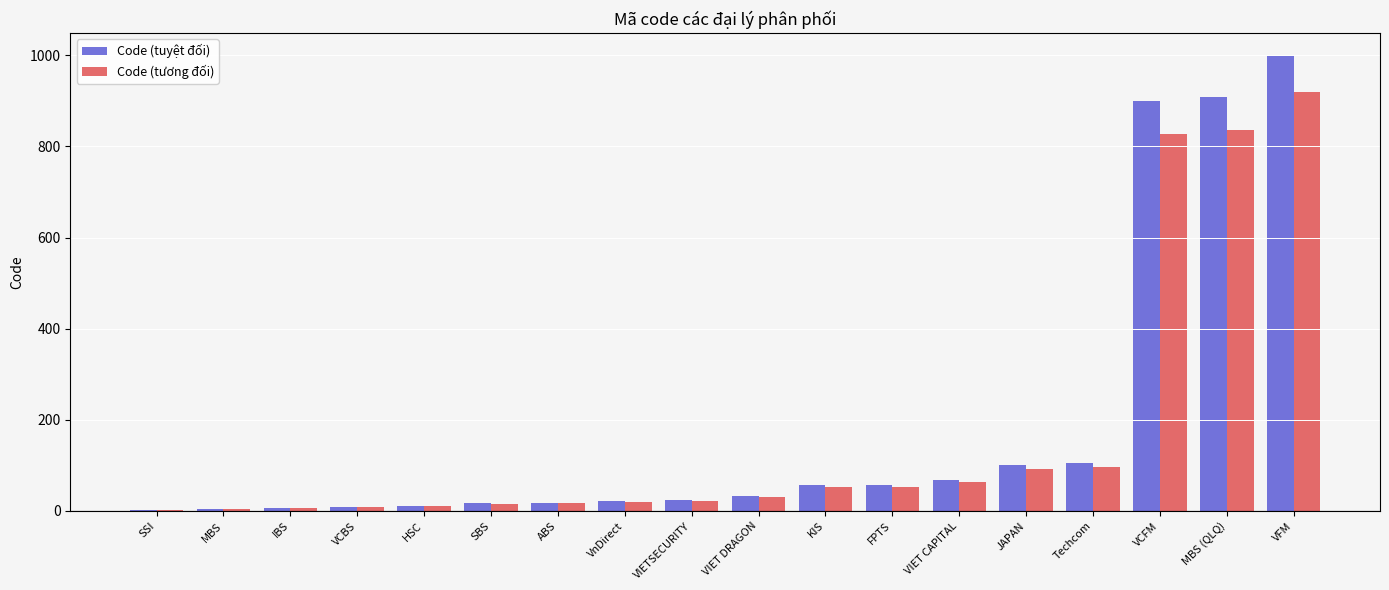

At which category is the sum across all series the highest?

VFM